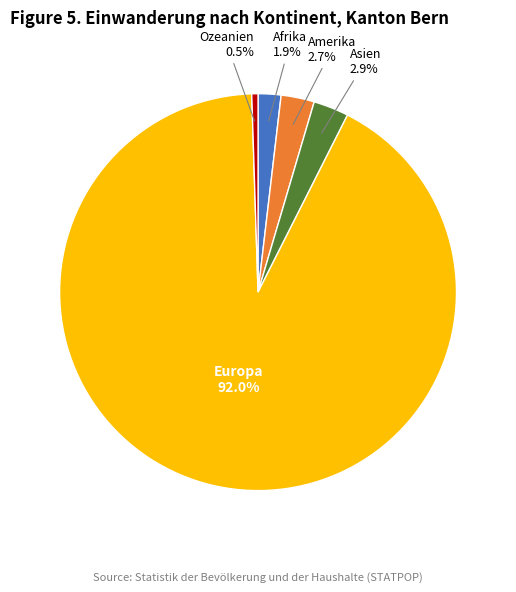

Is there any slice that represents more than half of the pie?

Yes